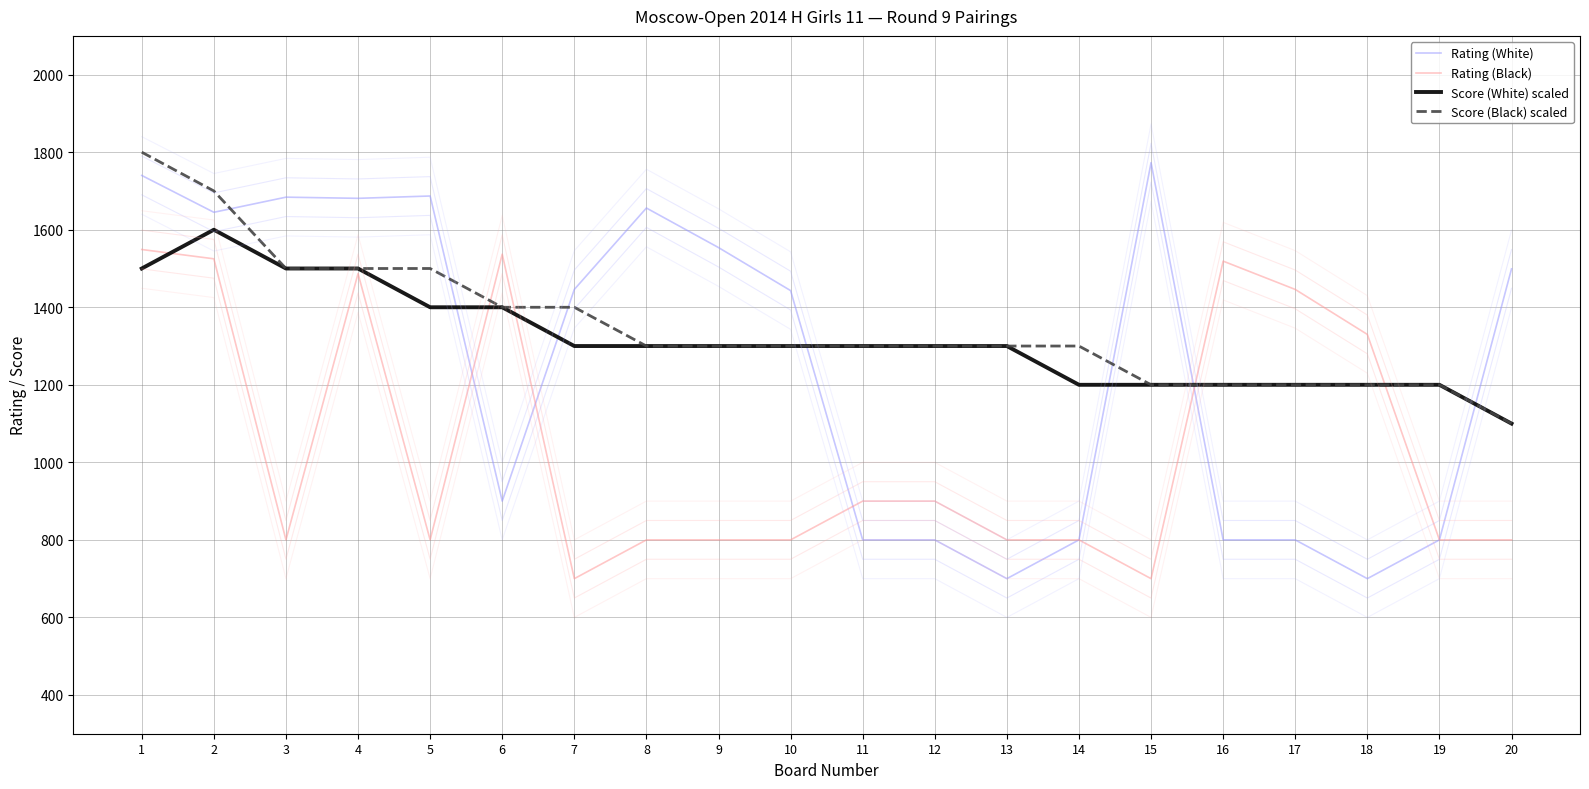

How many series are shown in this chart?

12